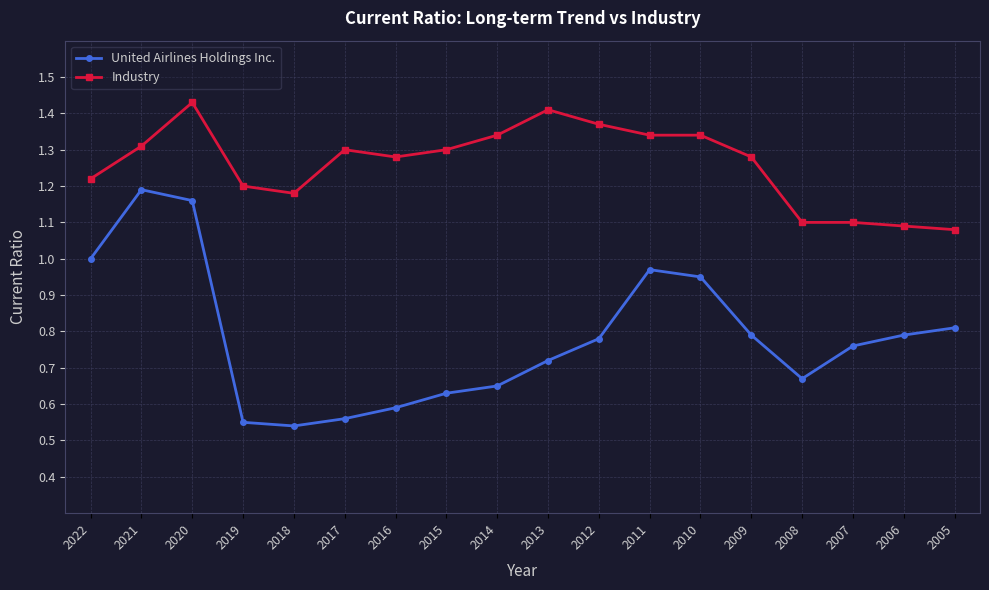

What is the sum of the Industry values at 2019 and 2021?

2.5